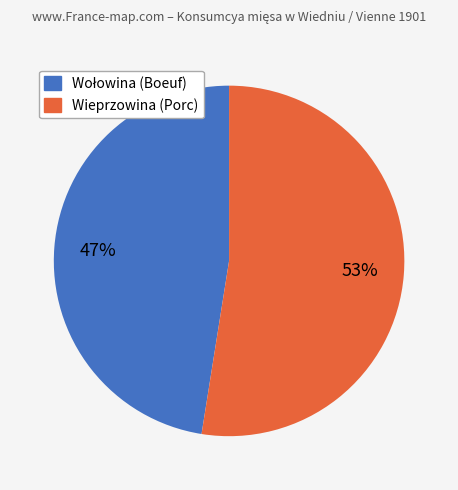

To the nearest percent, what is the average slice percentage?

50%